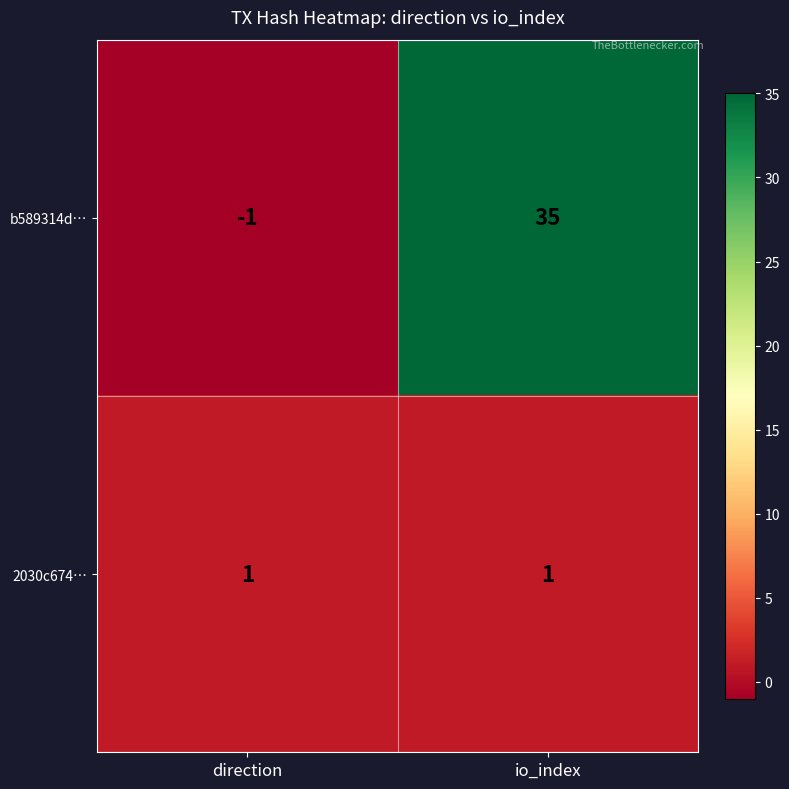

How many series are shown in this chart?

2